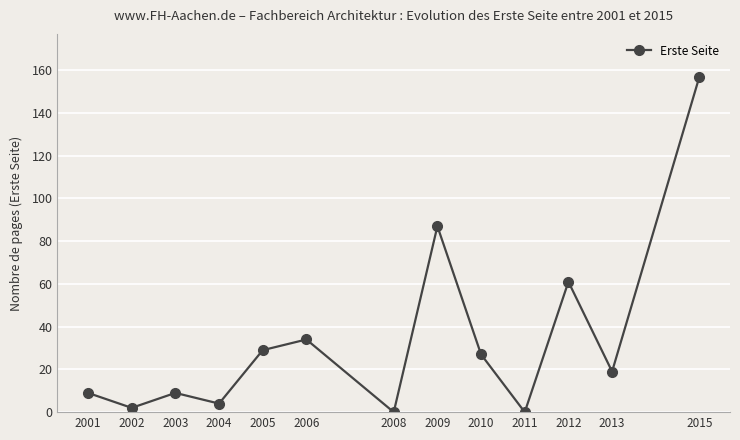

What is the difference between the values at 2010 and 2012?

34